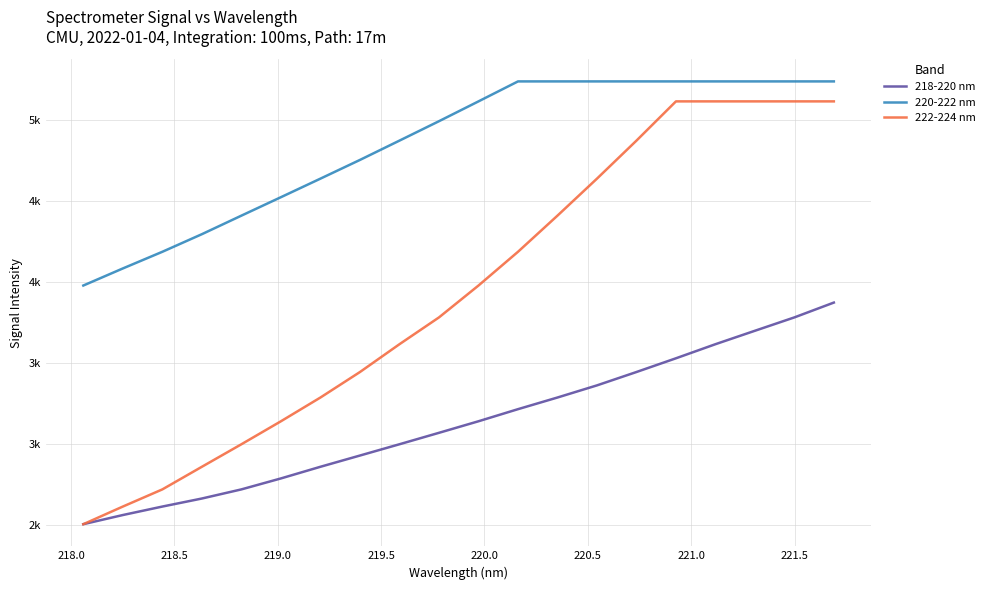

Does the chart have visible grid lines?

Yes